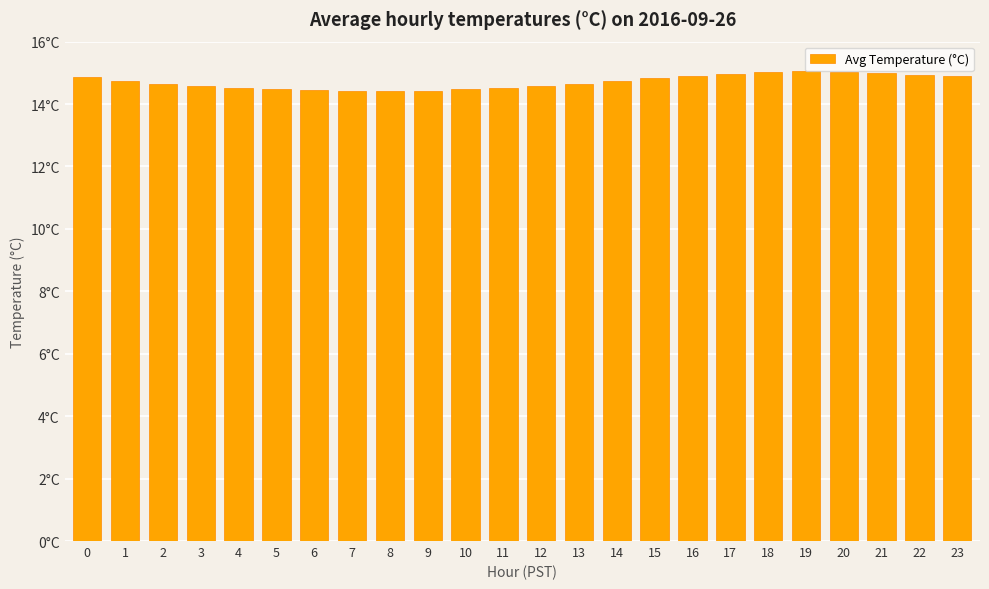

What is the difference between the maximum and minimum values?

0.6